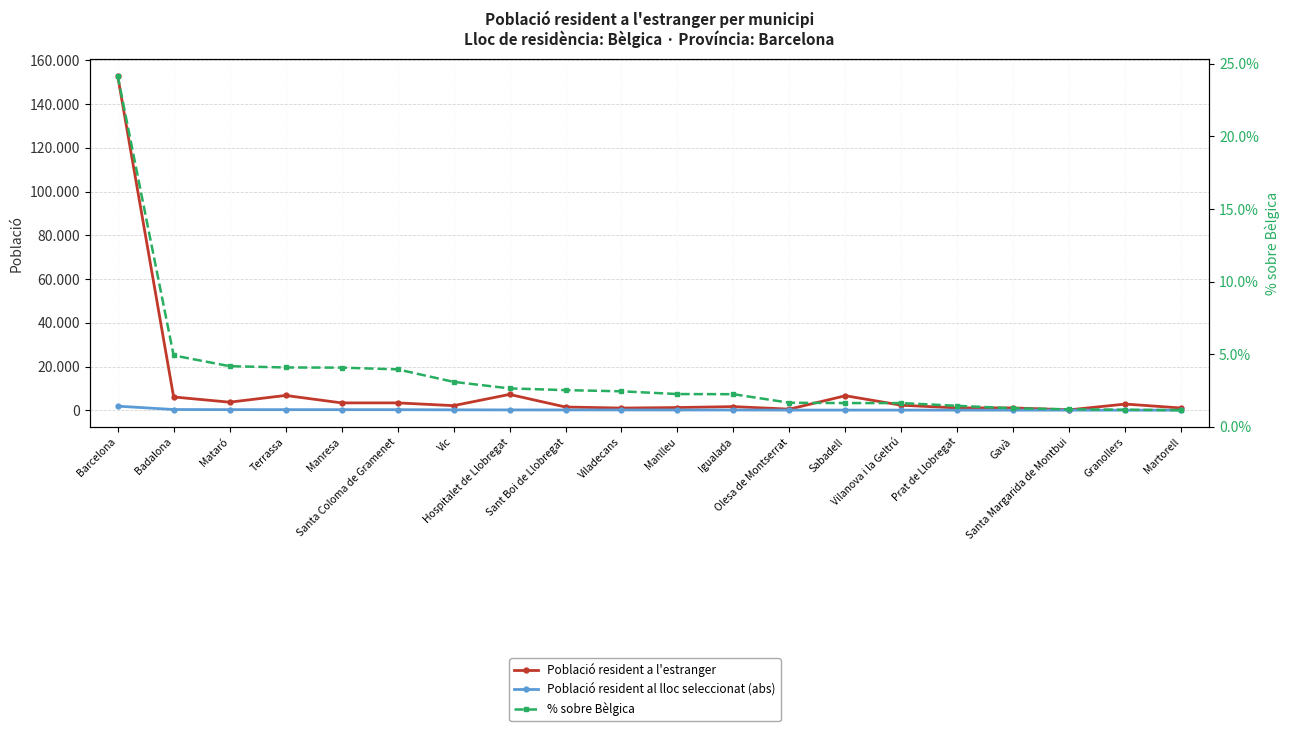

What position from the right is Martorell?

1